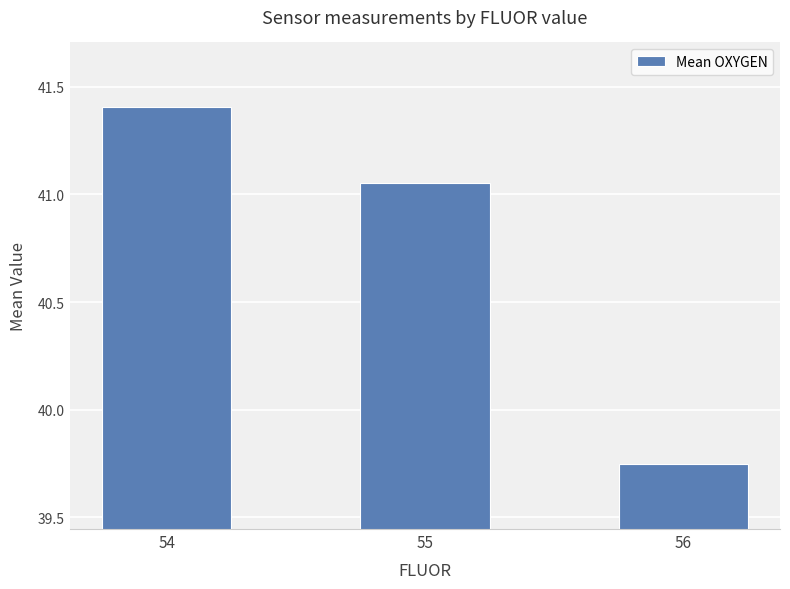

What is the change in value from 54 to 55?

-0.4